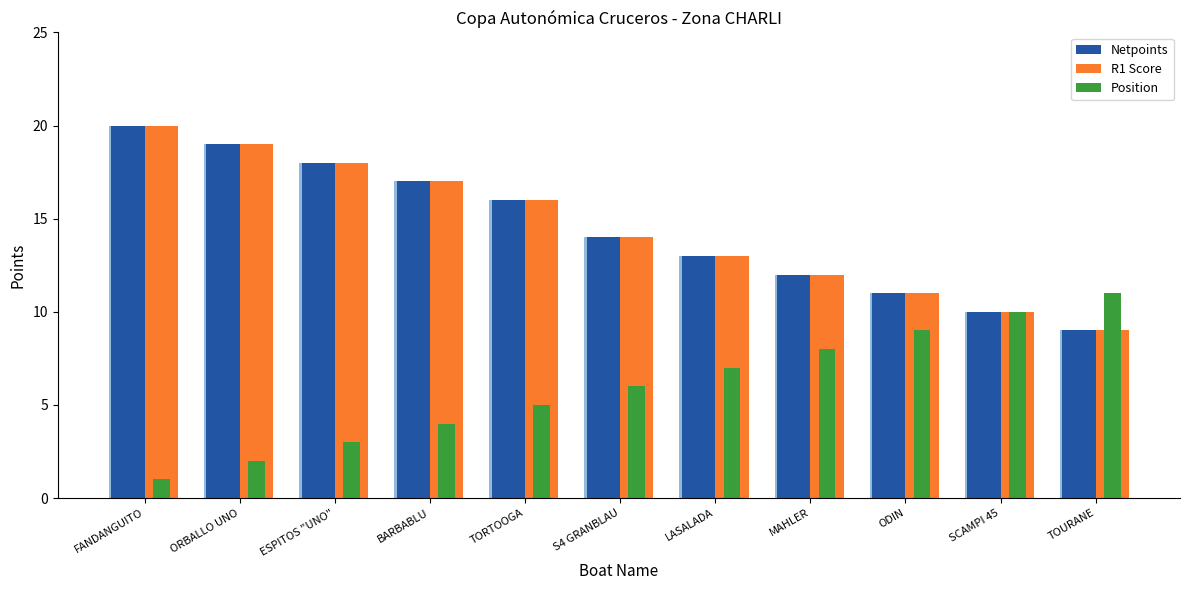

What is the difference between the second highest and minimum values in the Position series?

9